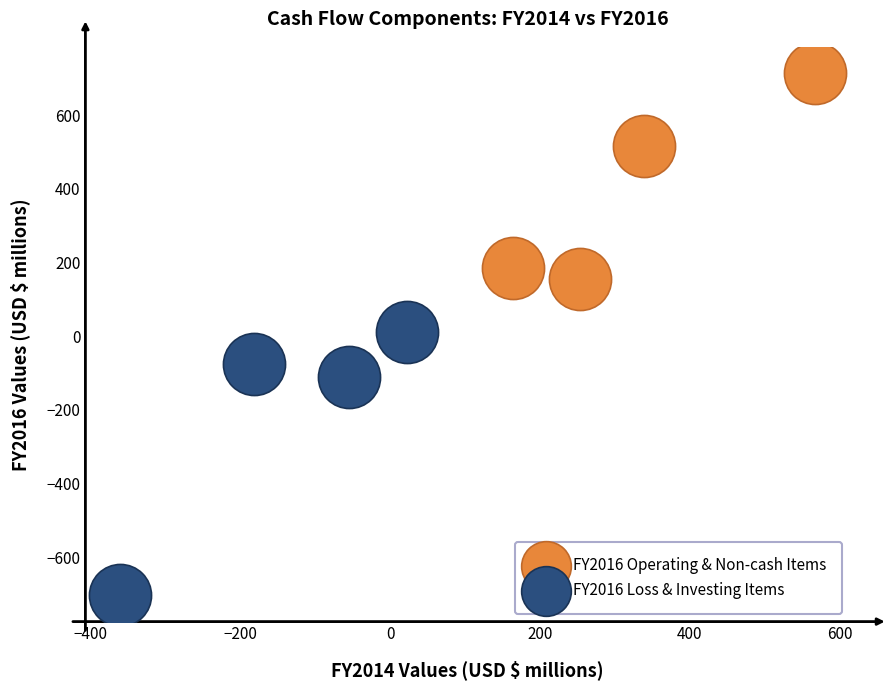

Which series has the widest spread of Y values?

FY2016 Loss & Investing Items